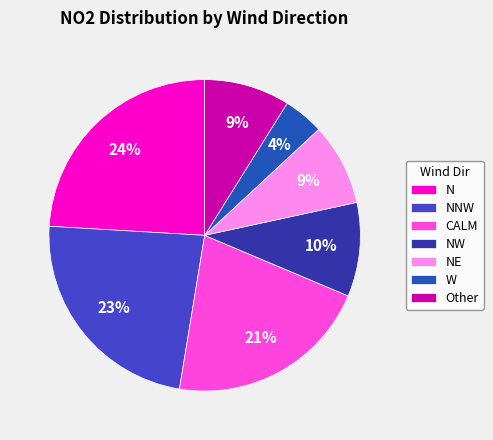

What percentage is the W slice, to the nearest percent?

4%